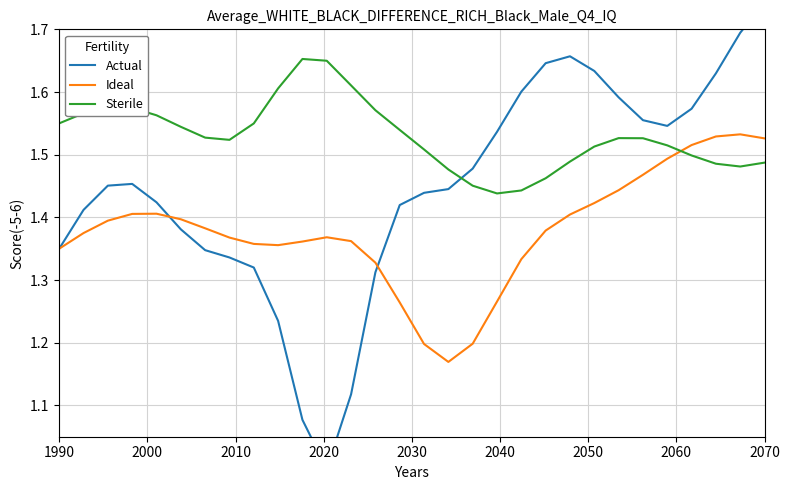

How many times do Sterile and Ideal cross each other?

1